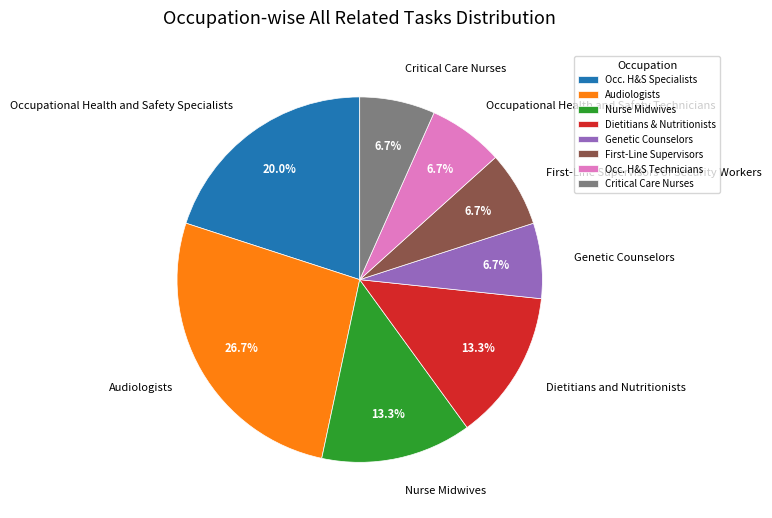

Is there any slice that represents more than half of the pie?

No